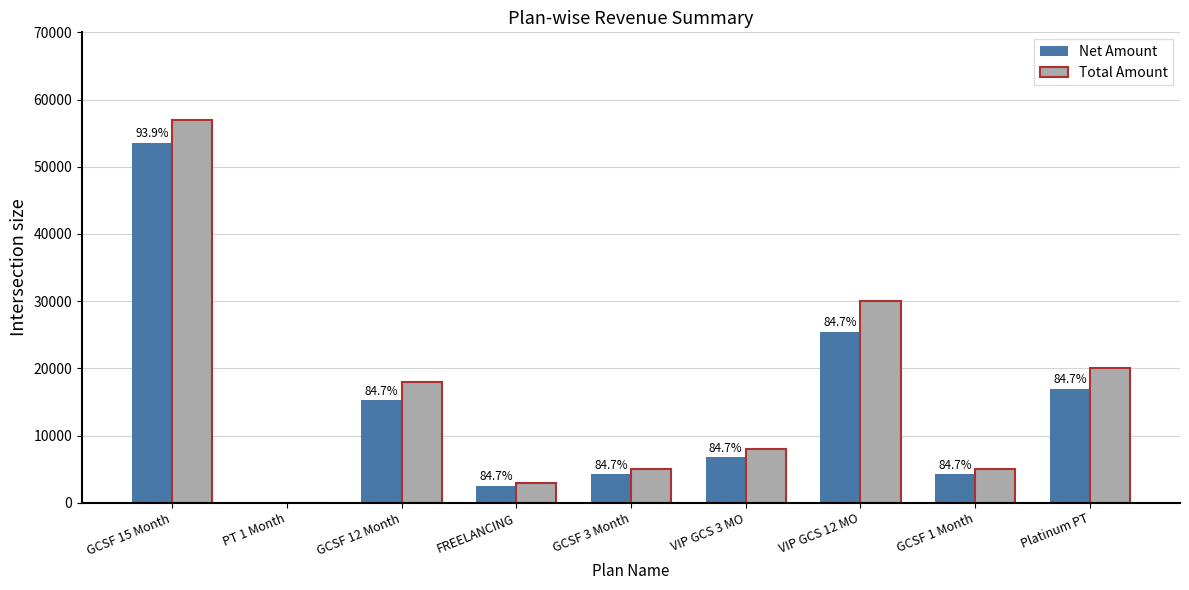

The Total Amount series shows 3000.0 at FREELANCING. True or false?

True